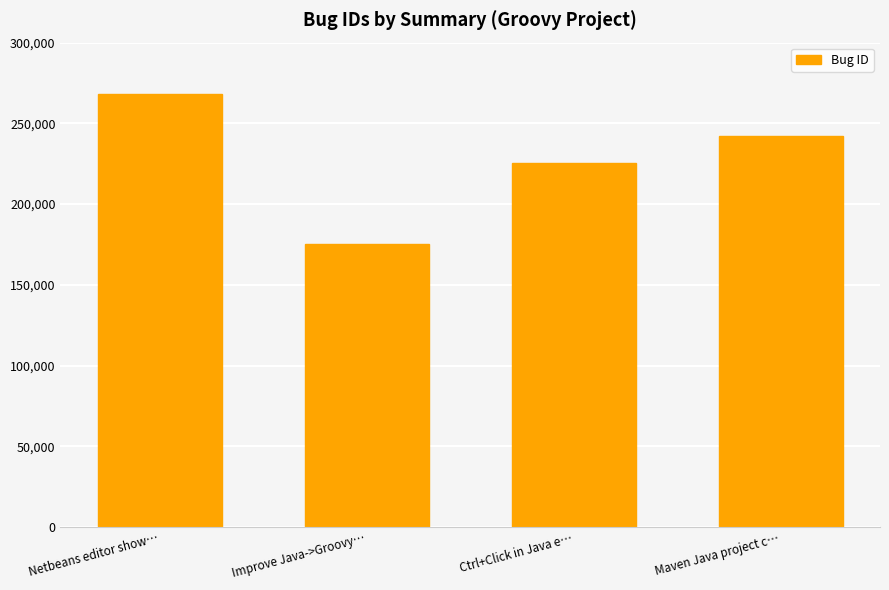

Between Maven Java project c… and Improve Java->Groovy…, which is larger?

Maven Java project c…